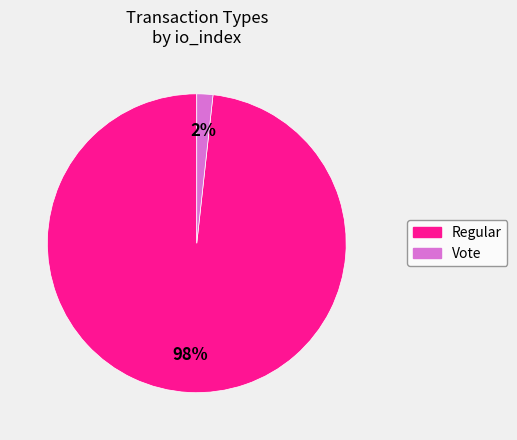

Do Vote and Regular together represent more than half of the pie?

Yes